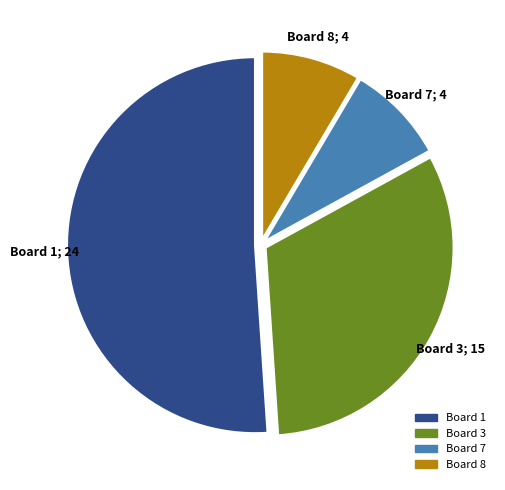

Between Board 7 and Board 3, which is larger?

Board 3